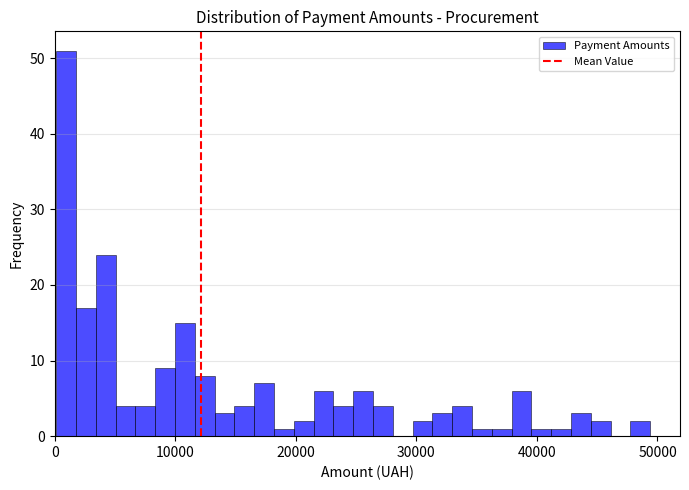

Around what value on the x-axis is the tallest bar? Give the approximate position of its centre, as read against the axis.

1000